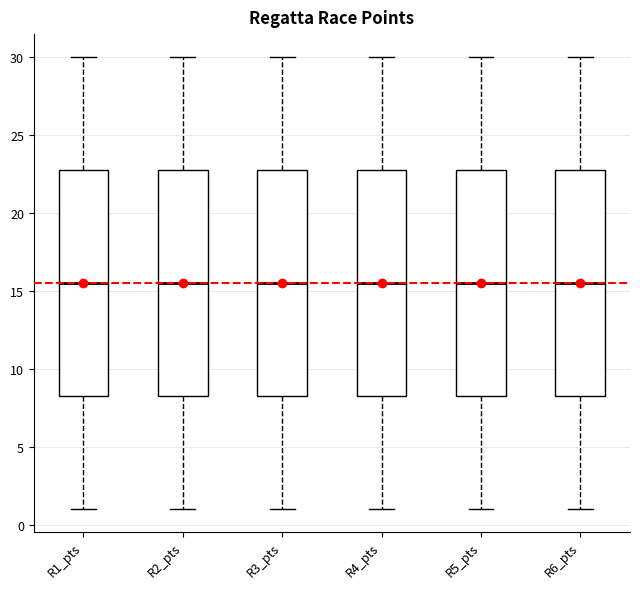

Where does the upper whisker of the box for R3_pts end on the y-axis? The values are not printed on the chart, so give them approximately, as read against the axis.

30.0